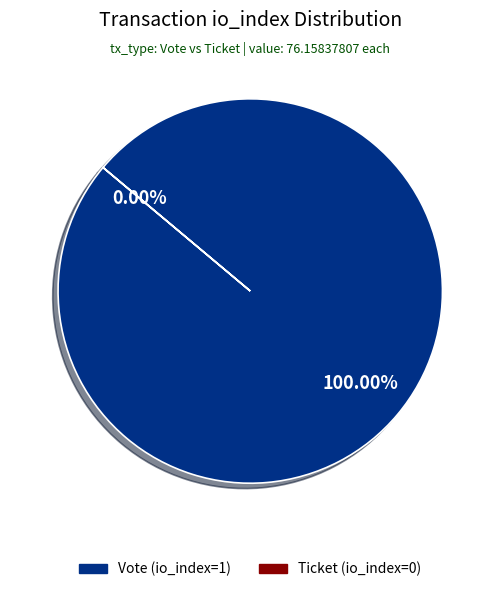

What is the largest slice in the pie chart?

Vote (io_index=1)